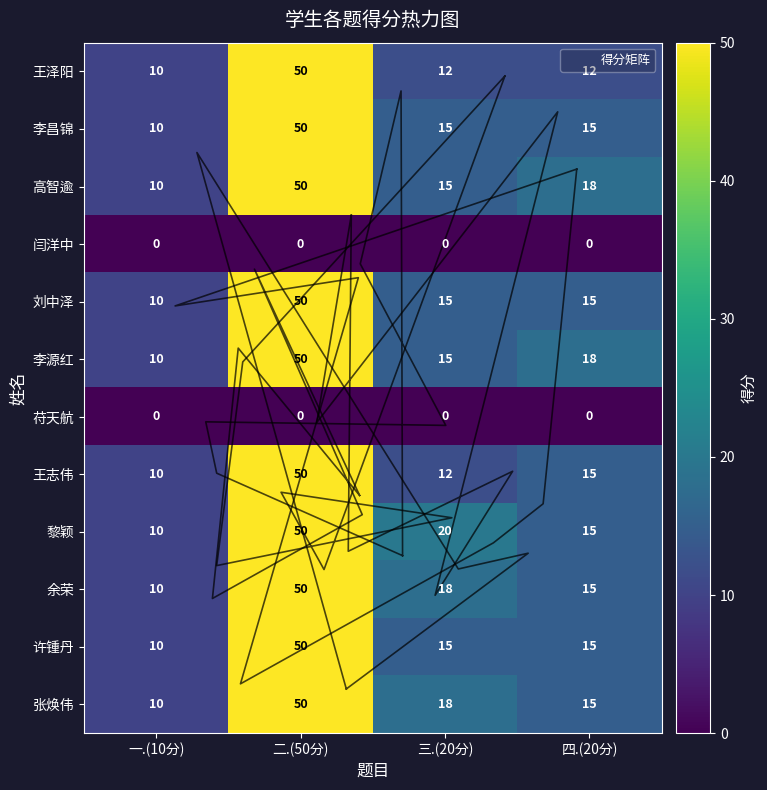

At which category does the chart reach its minimum across all series?

一.(10分)